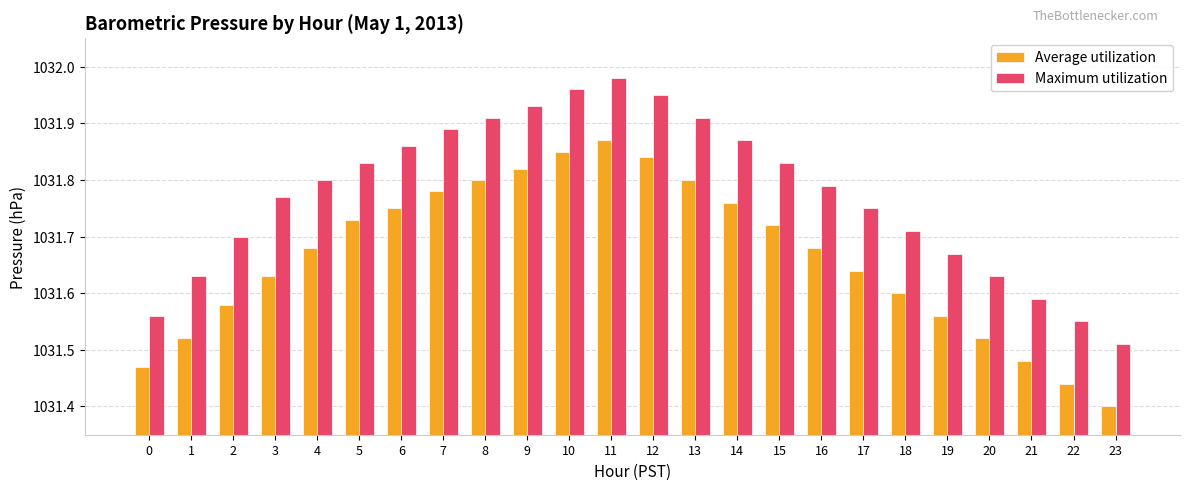

Which series has the largest total across all categories?

Maximum utilization